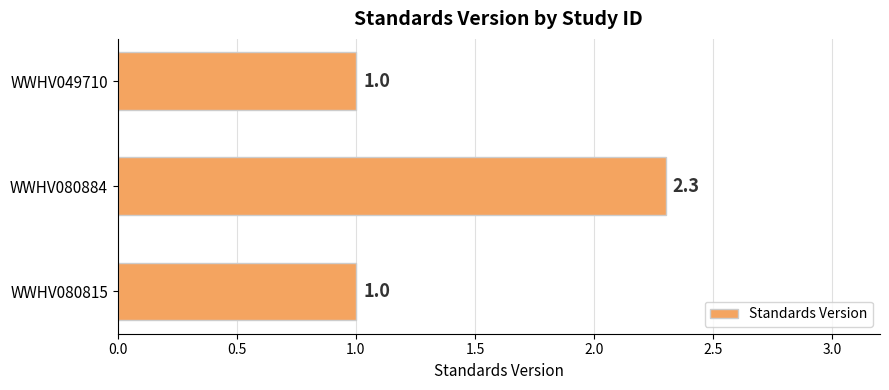

Reading bottom to top, extract all data points from this chart.

1.0	2.3	1.0